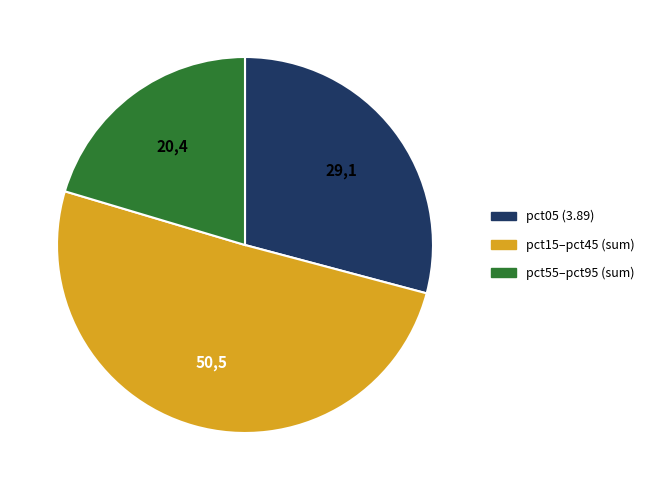

Count the number of slices in the pie.

3